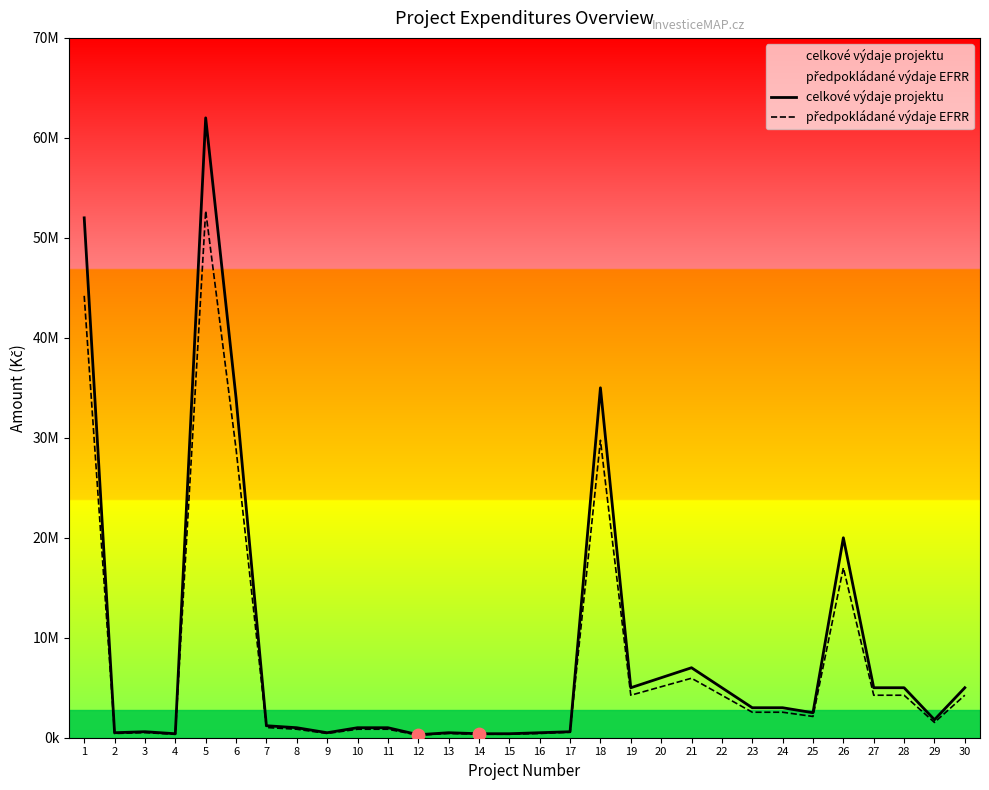

What are all the series names shown in the legend?

celkové výdaje projektu, předpokládané výdaje EFRR